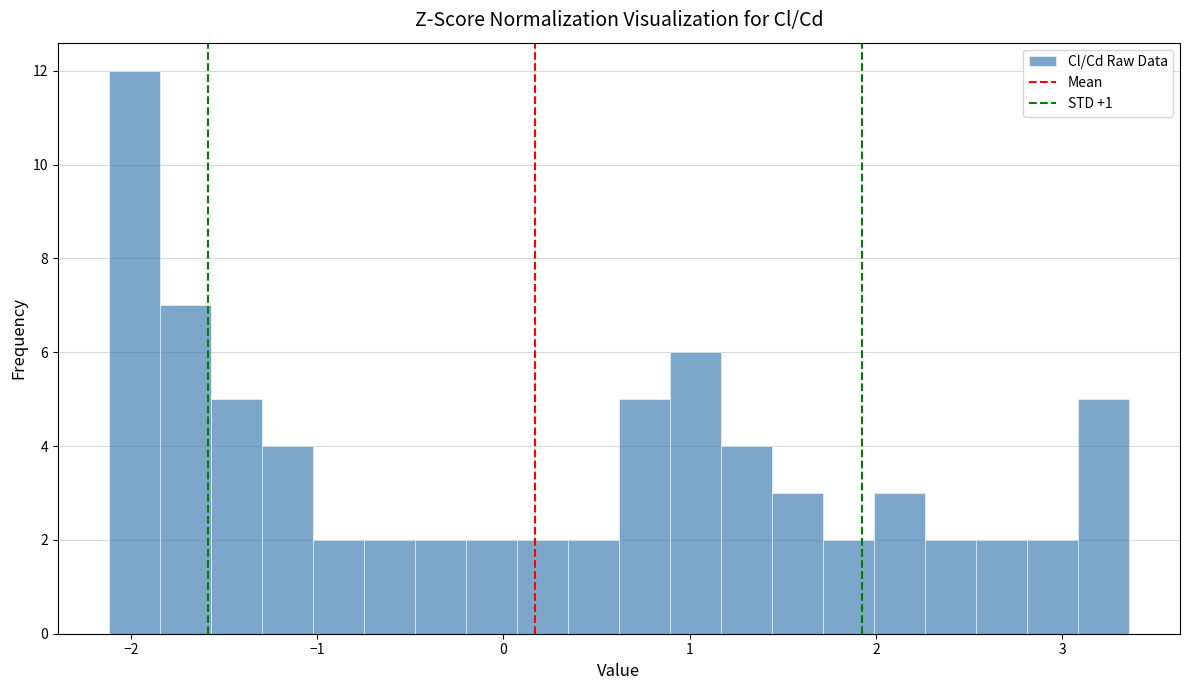

Around what value on the x-axis is the tallest bar? Give the approximate position of its centre, as read against the axis.

-2.0